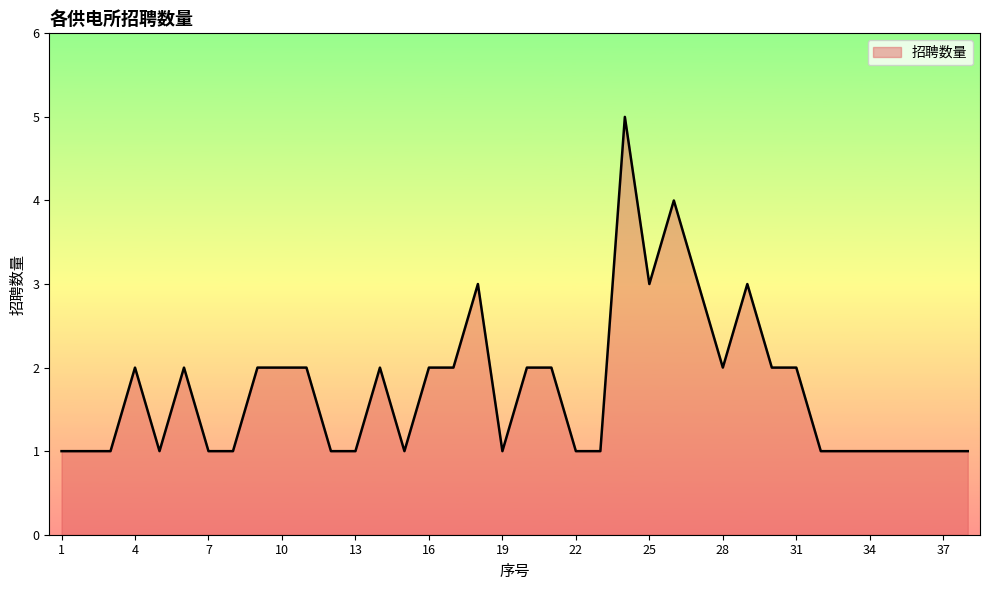

What is the greatest value displayed?

5